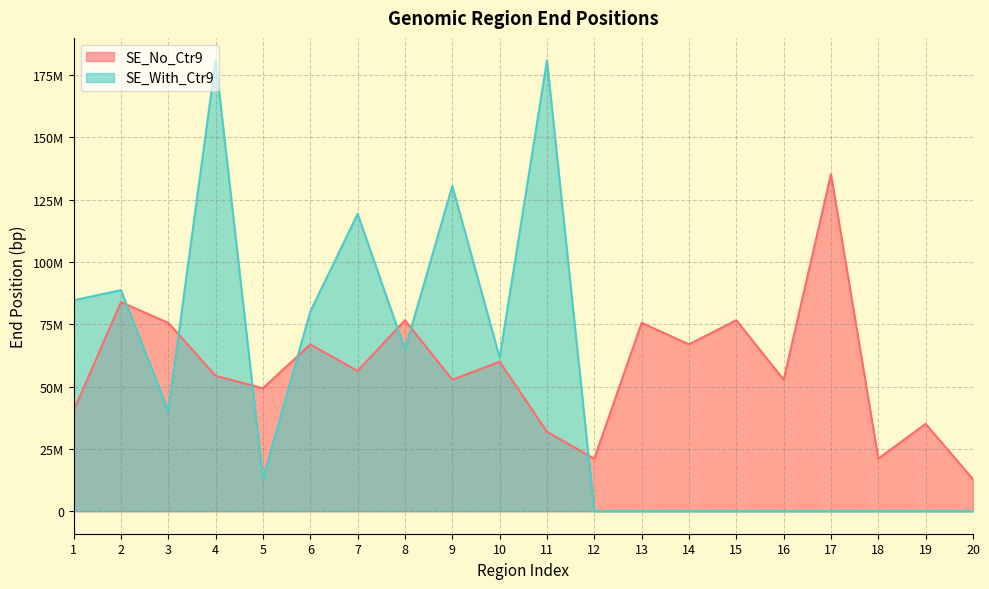

Count the number of data series in this chart.

2